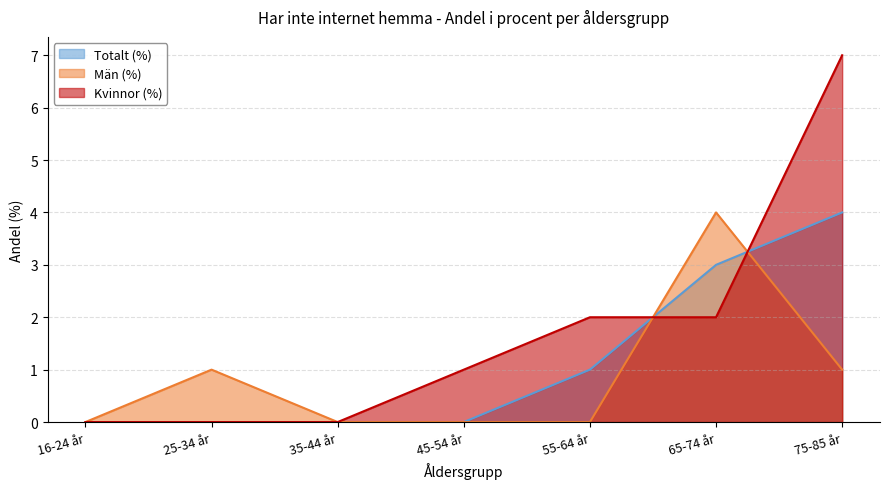

How many categories are shown in the chart?

7